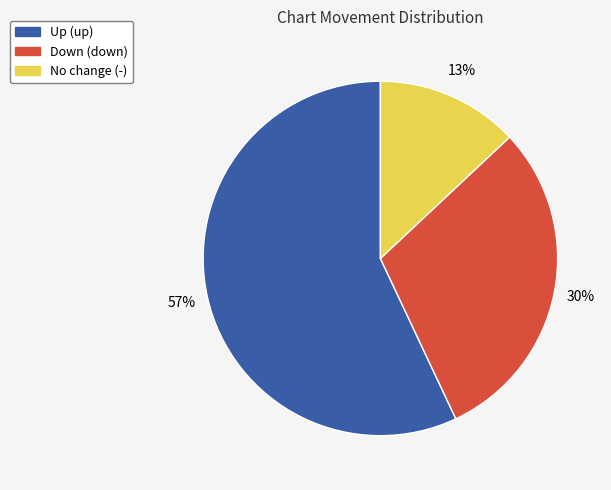

Does any single category account for the majority?

Yes